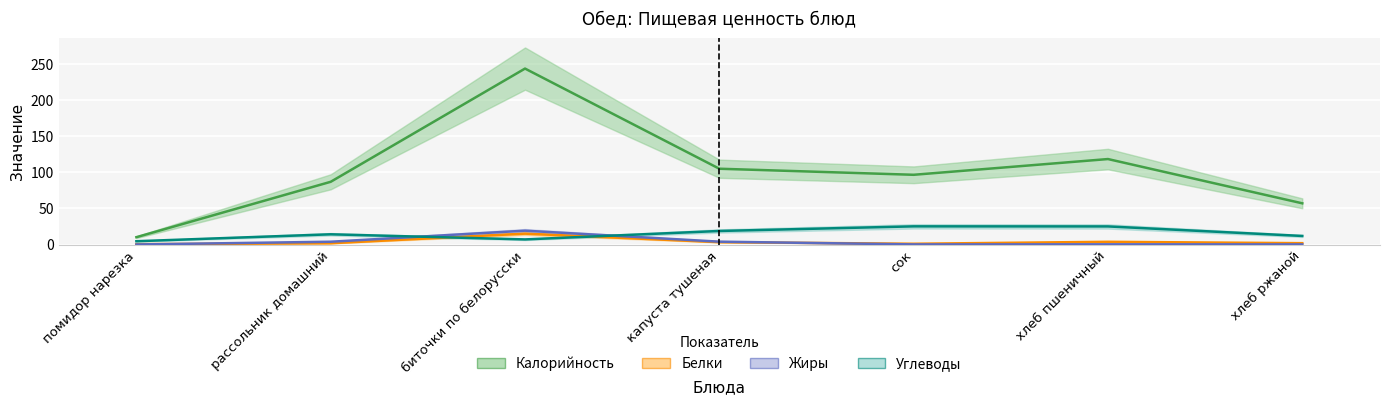

Where does the Углеводы series first go above 14?

рассольник домашний